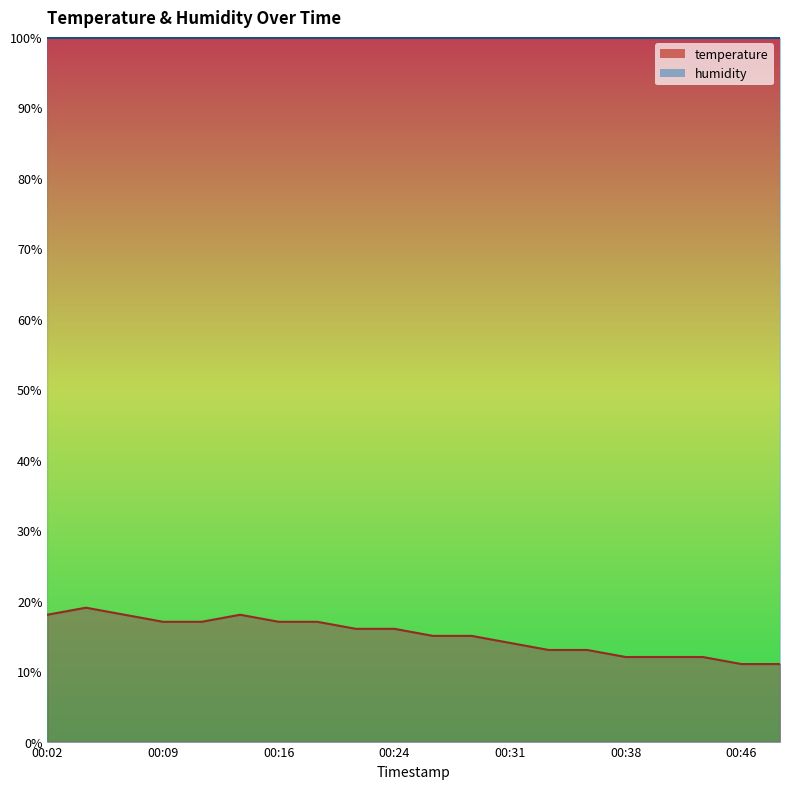

What is the difference between the maximum and minimum values?

8.0